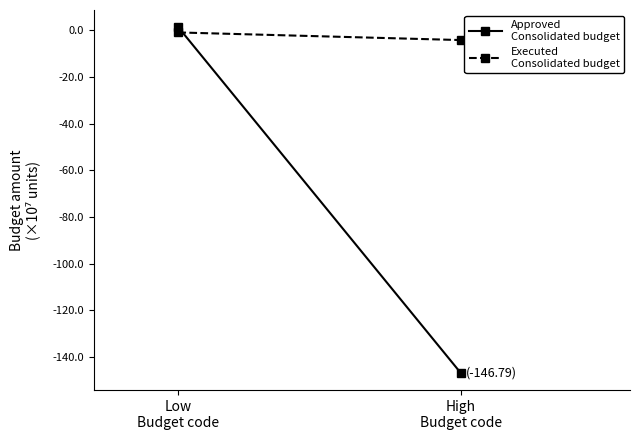

Which series has the widest spread of values?

Approved
Consolidated budget